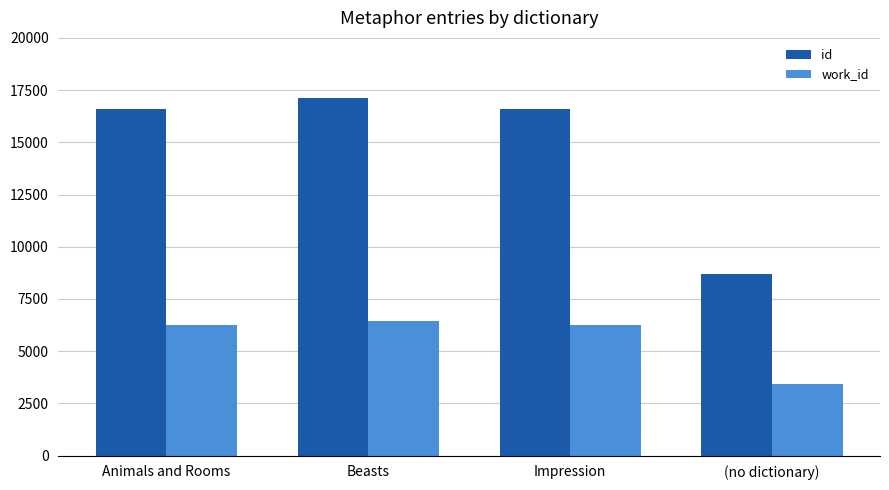

What is the spread (max minus min) of values at Beasts?

10660